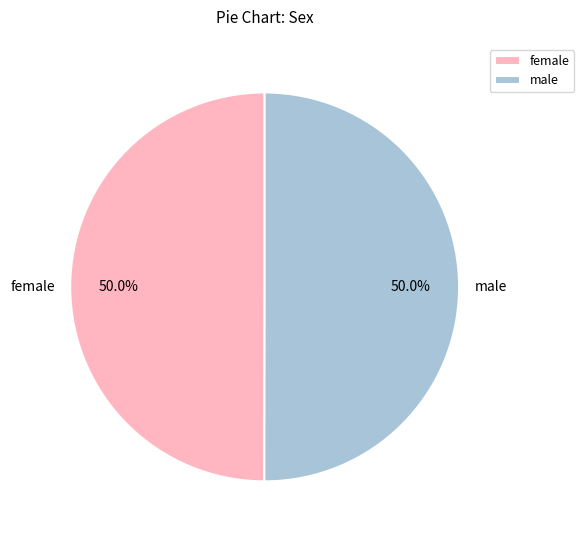

Do female and male together represent more than half of the pie?

Yes